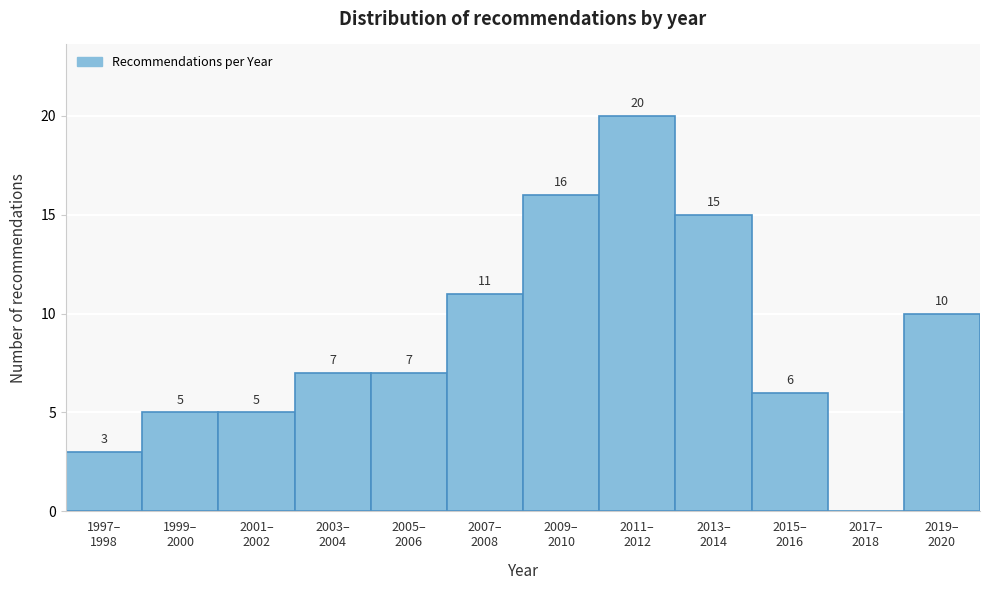

What is the maximum value shown in the chart?

20